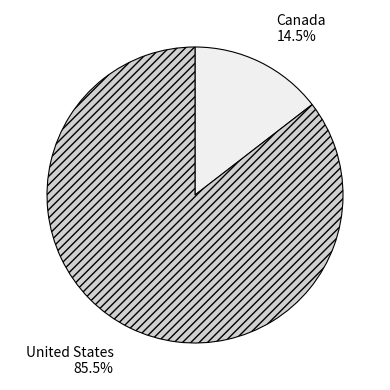

How many segments does this pie chart have?

2